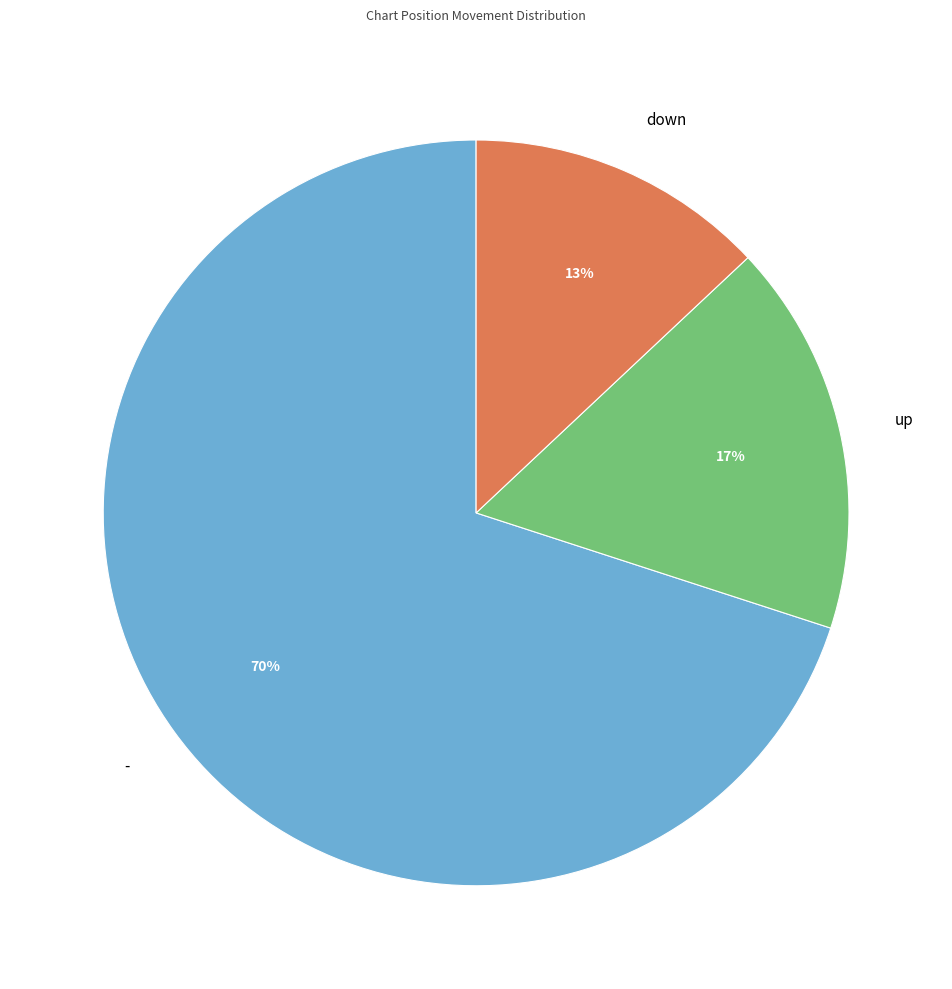

True or false: up accounts for 11% of the total.

False